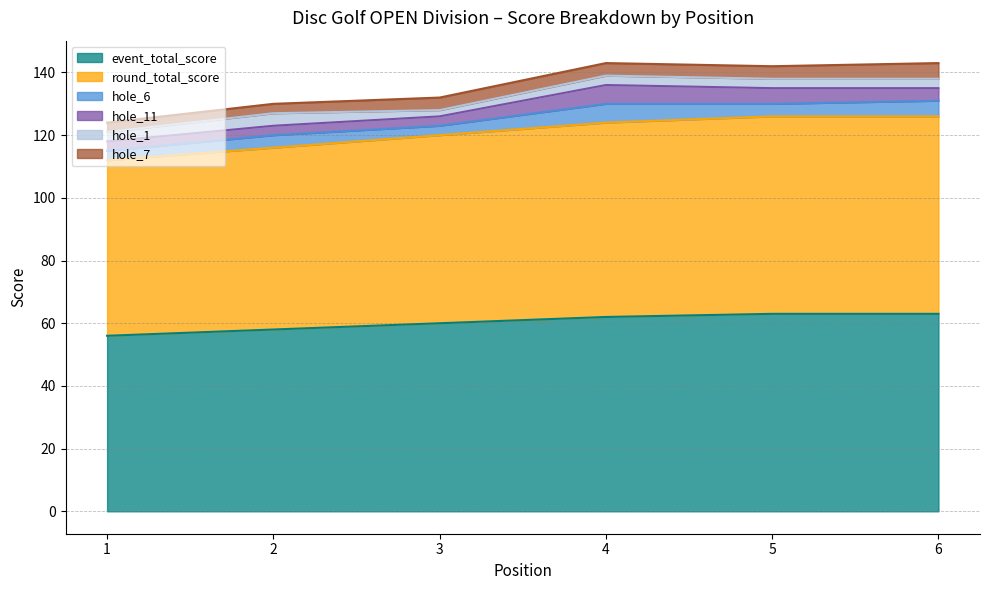

Rank the series at 6 from lowest to highest value.

hole_1, hole_11, hole_6, hole_7, event_total_score, round_total_score